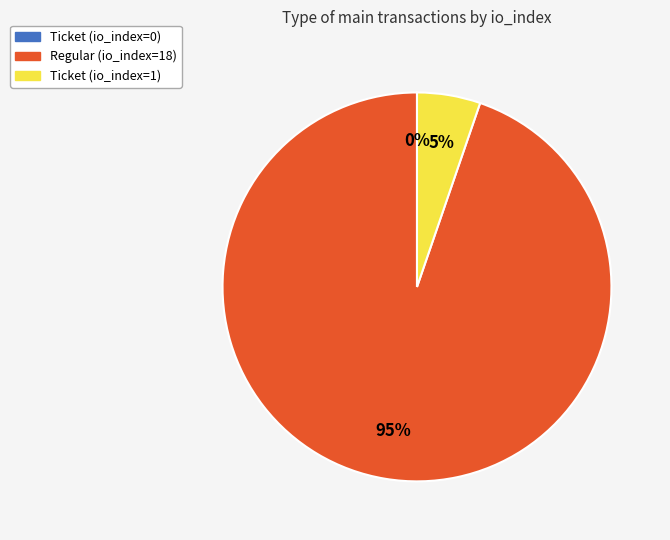

Which category has the smallest portion of the pie?

Ticket (io_index=0)